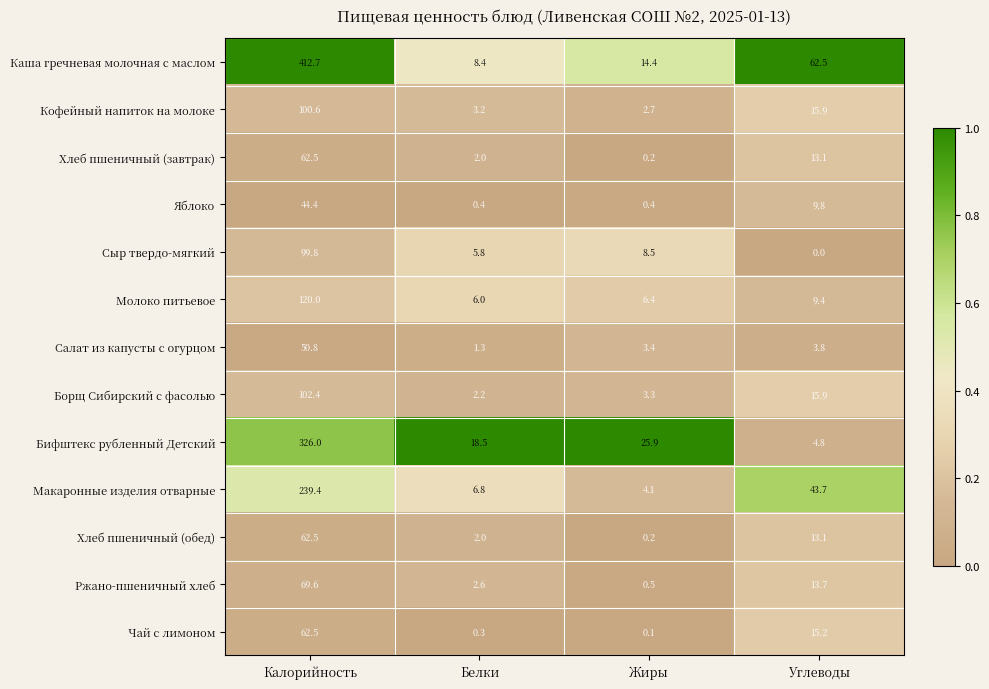

The Каша гречневая молочная с маслом series shows 160.6 at Калорийность. True or false?

False